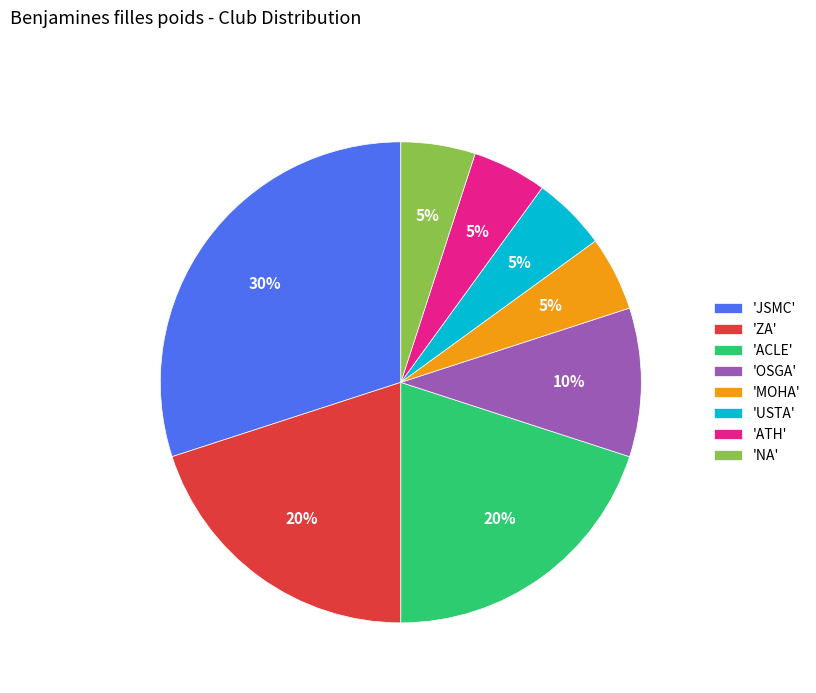

Approximately how many times larger is the value at 'OSGA' compared to 'USTA'?

2.0